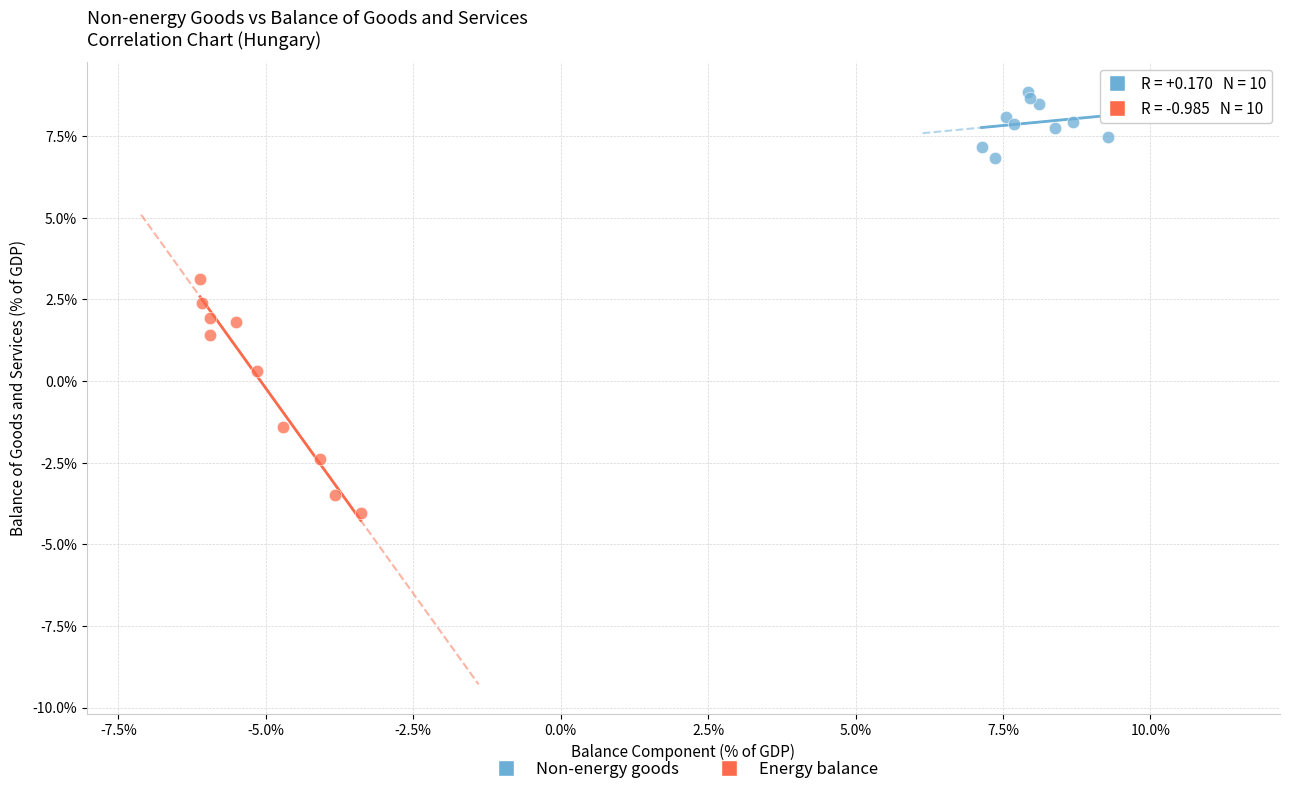

Which series contains the highest Y value?

Non-energy goods